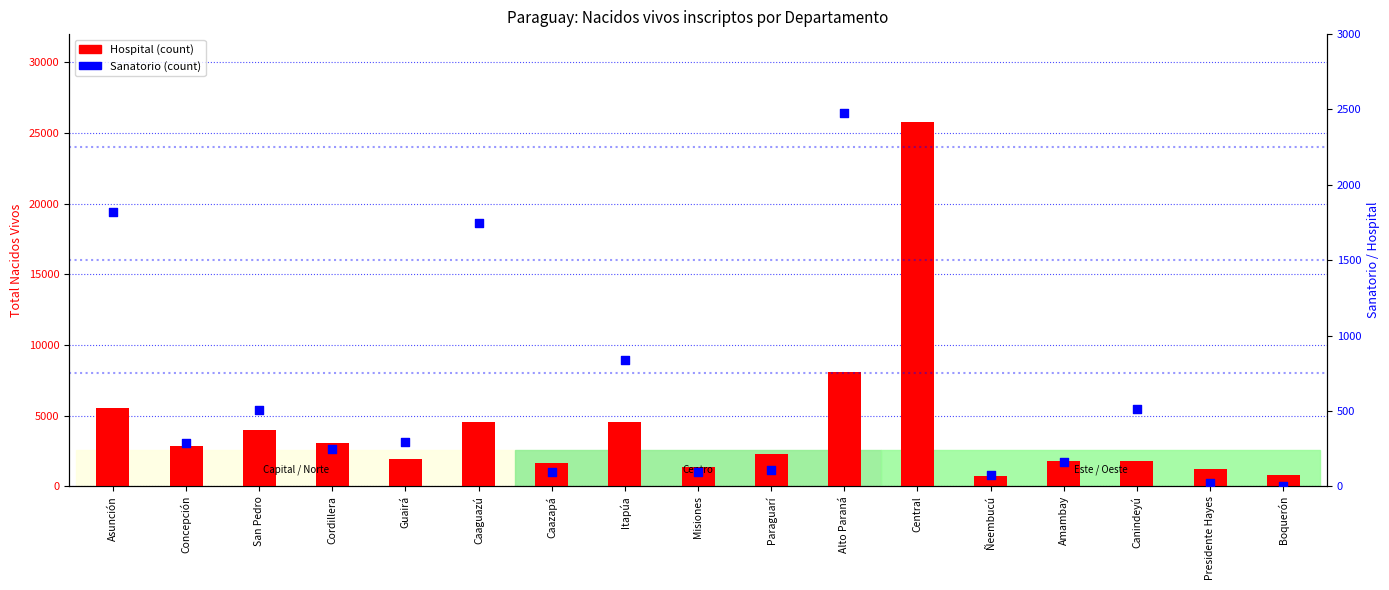

Which series has the largest total across all categories?

Hospital